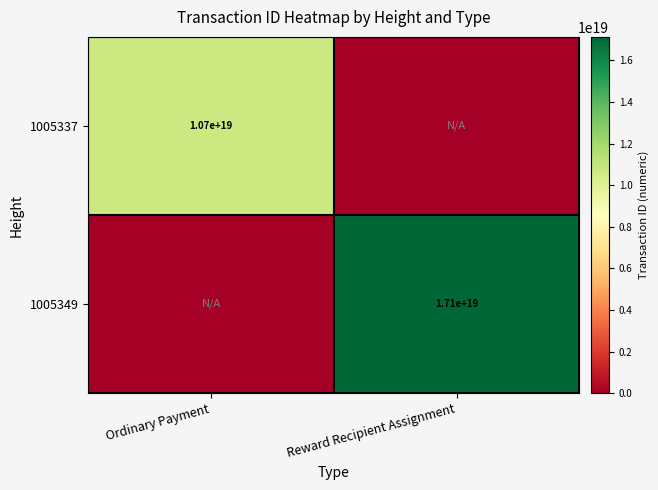

The 1005337 series shows 10700000000000000000 at Ordinary Payment. True or false?

True